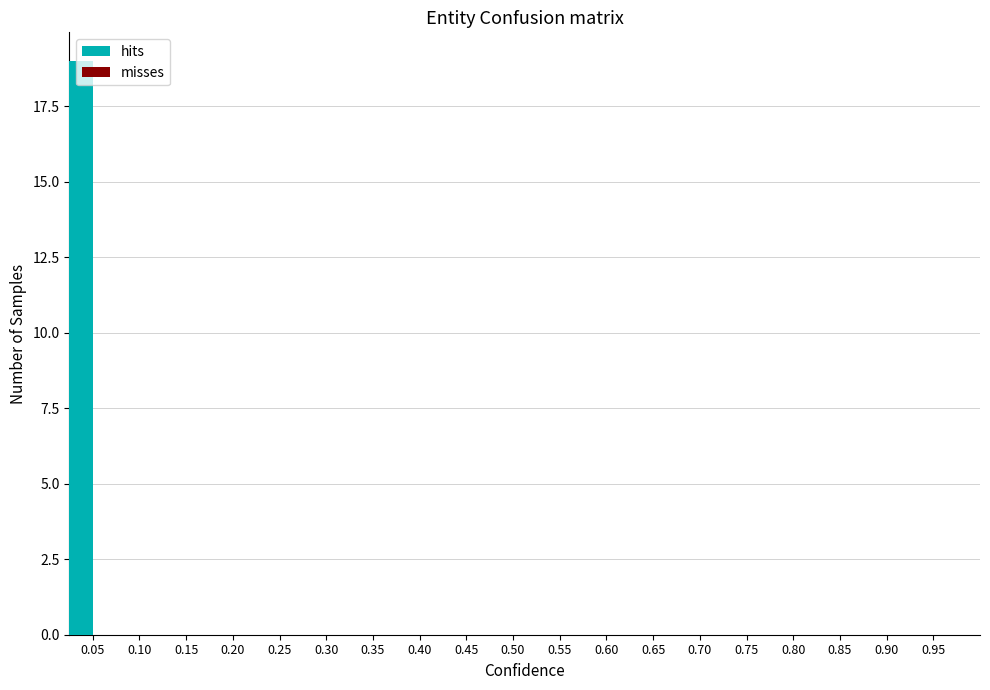

Reading left to right, list all the values displayed in this chart.

0.05=19	0.10=0	0.15=0	0.20=0	0.25=0	0.30=0	0.35=0	0.40=0	0.45=0	0.50=0	0.55=0	0.60=0	0.65=0	0.70=0	0.75=0	0.80=0	0.85=0	0.90=0	0.95=0